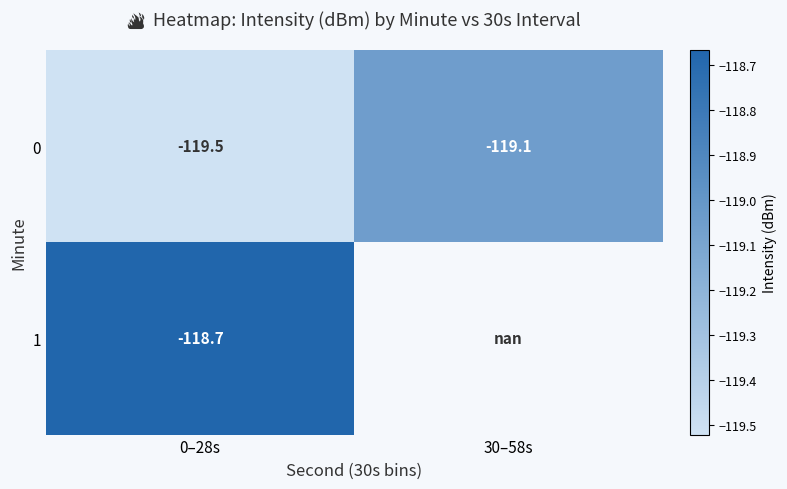

Is it true that 0 equals -119.1 at 30–58s?

True